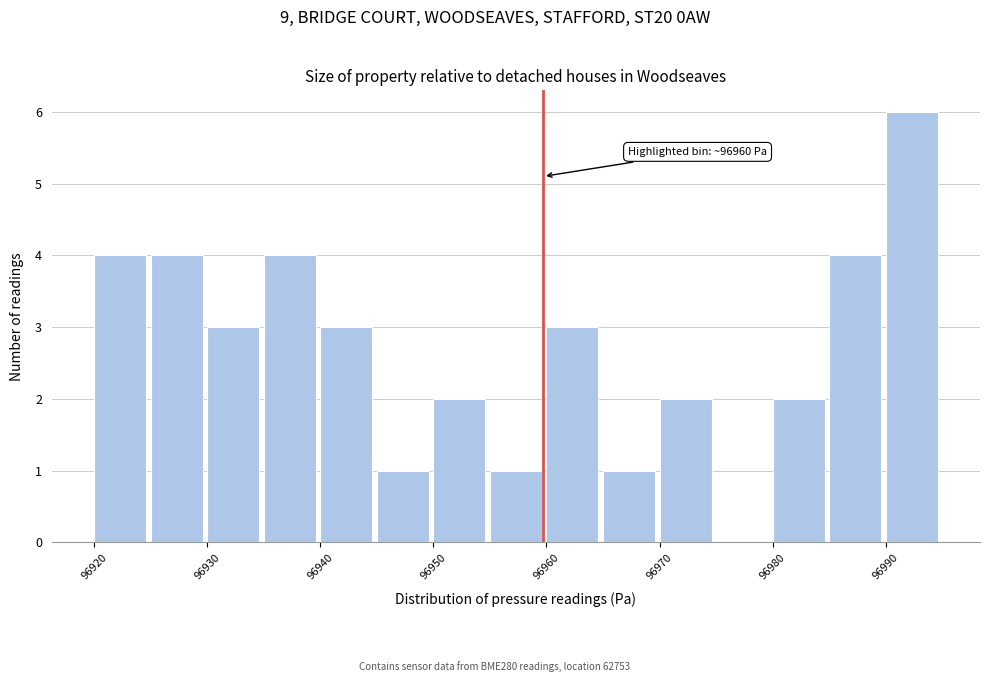

Over which range of the x-axis is the bar tallest?

96990 to 96995